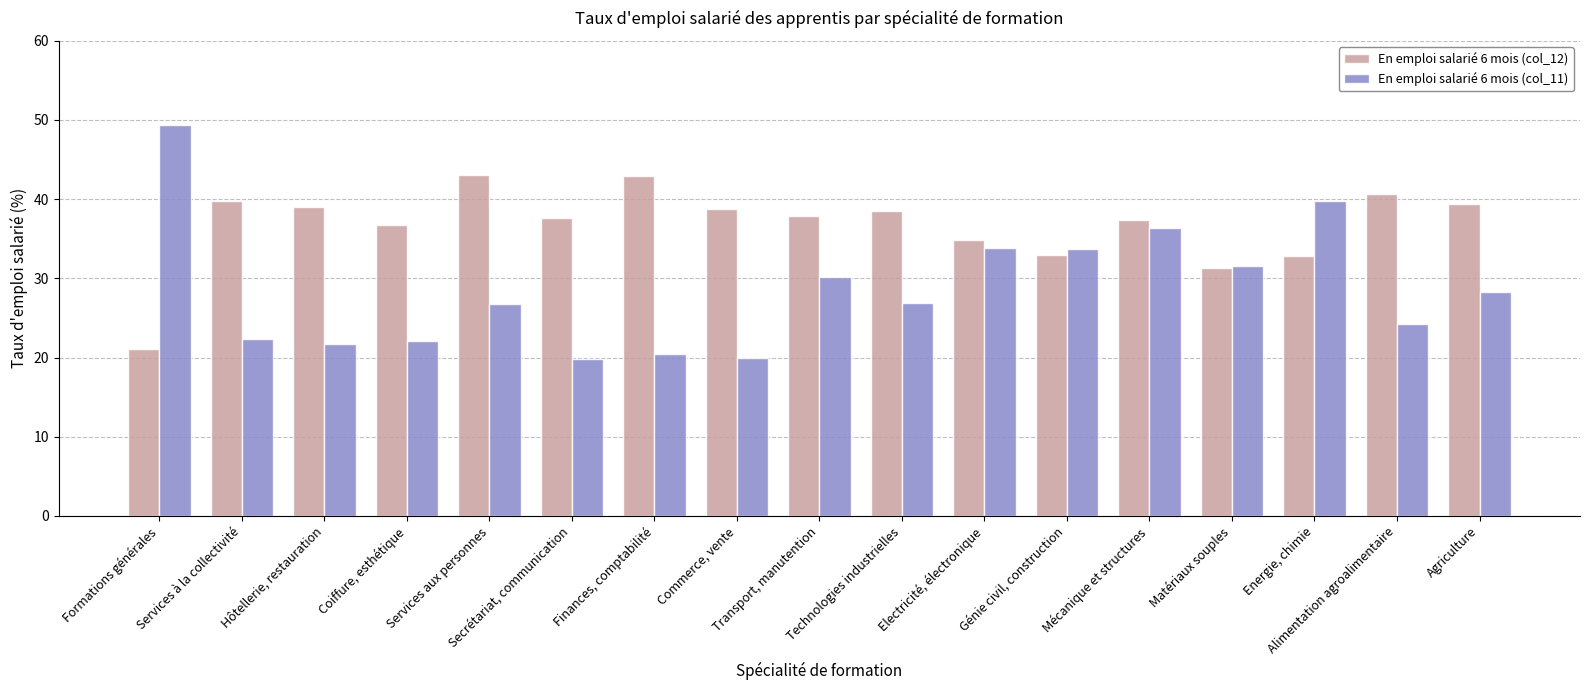

What is the difference between the En emploi salarié 6 mois (col_11) values at Services à la collectivité and Hôtellerie, restauration?

0.7